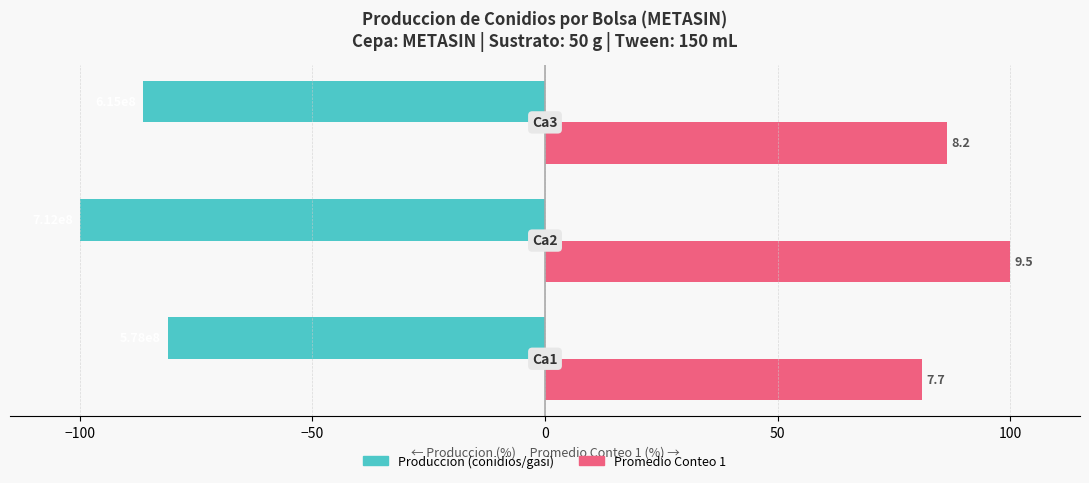

What are all the series names shown in the legend?

Produccion (conidios/gasi), Promedio Conteo 1